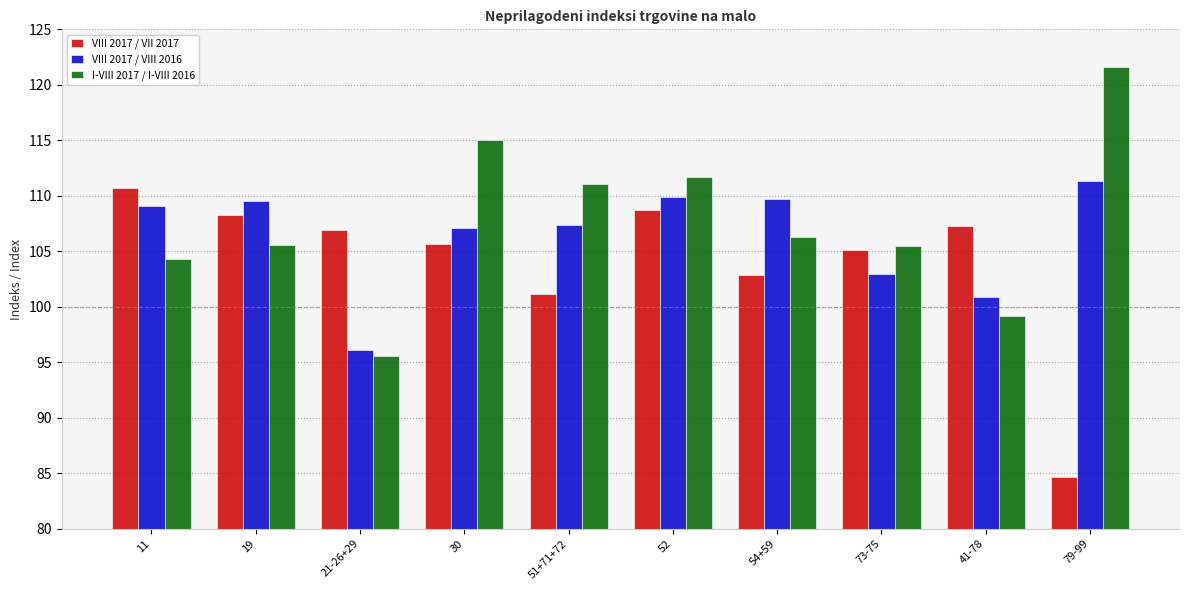

How many values in the VIII 2017 / VII 2017 series are below 106?

5